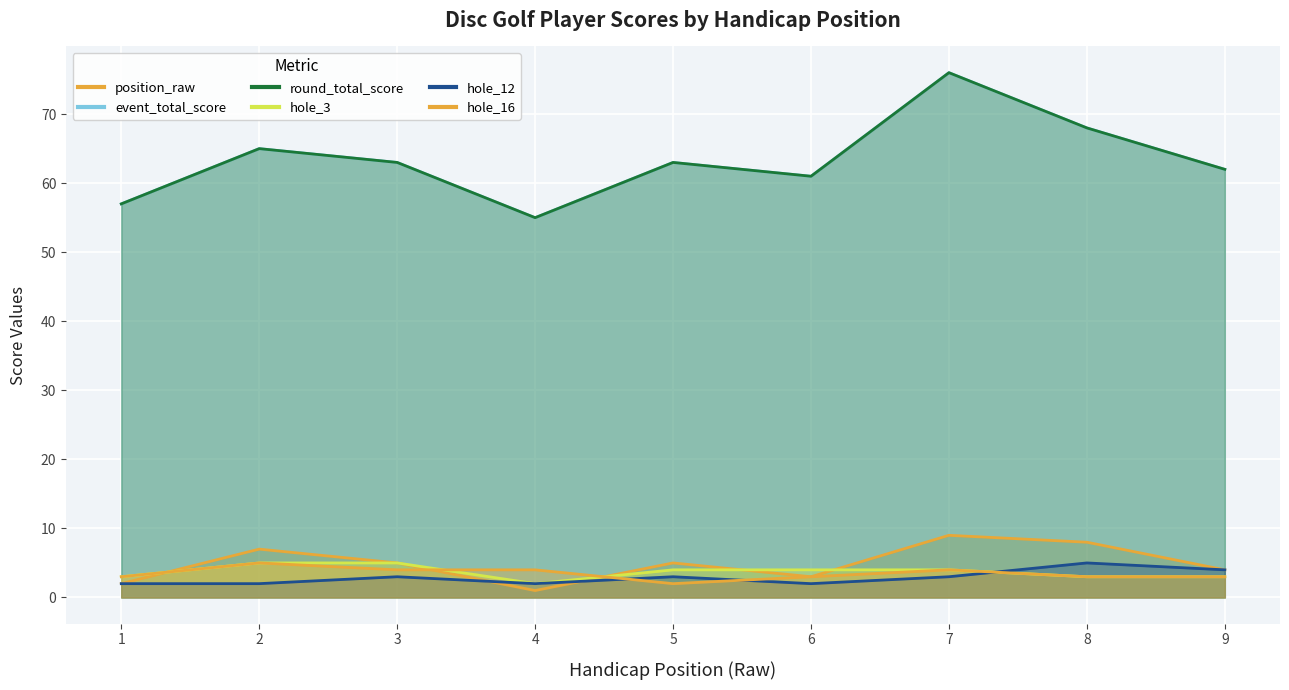

Reading right to left, transcribe all the data shown in this chart.

position_raw: 4	8	9	3	5	1	5	7	2
event_total_score: 62	68	76	61	63	55	63	65	57
round_total_score: 62	68	76	61	63	55	63	65	57
hole_3: 3	3	4	4	4	2	5	5	3
hole_12: 4	5	3	2	3	2	3	2	2
hole_16: 3	3	4	3	2	4	4	5	3